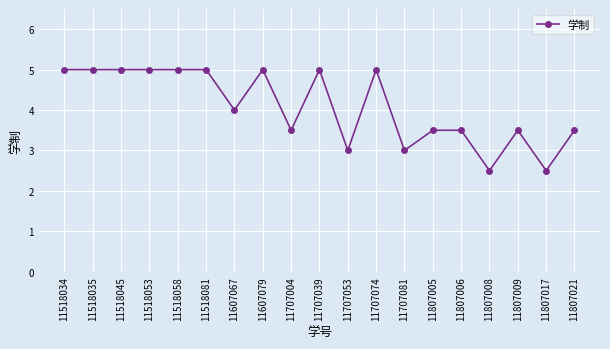

What is the sum of the values at 11707074 and 11518081?

10.0